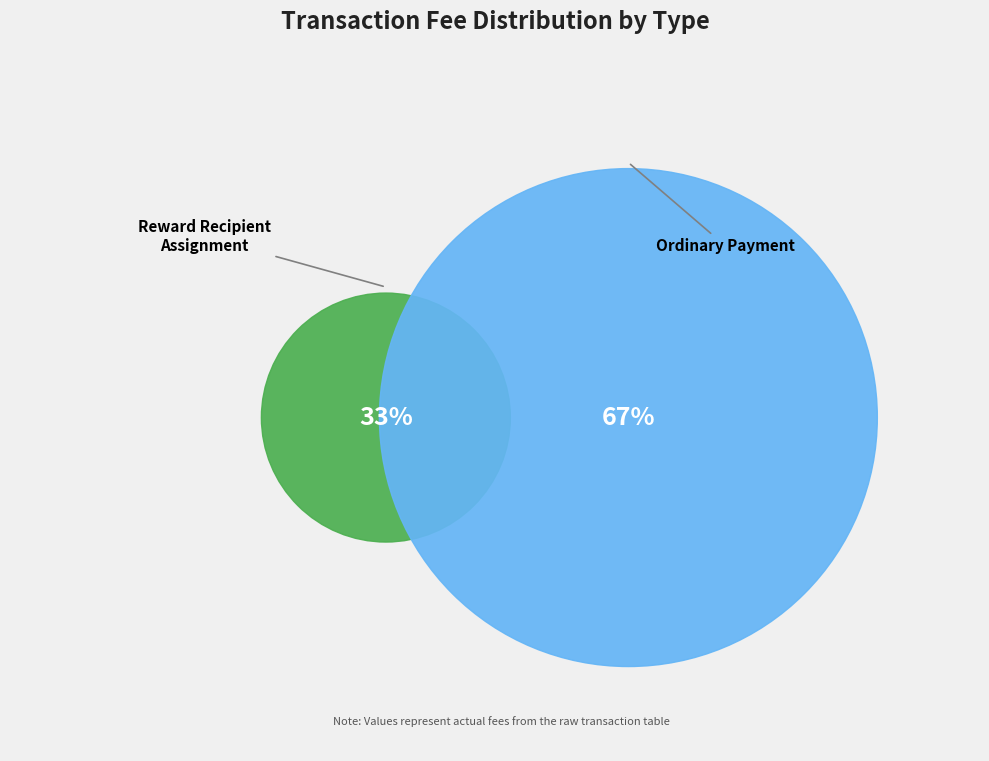

To the nearest percent, what is the combined percentage of Ordinary Payment and Reward Recipient Assignment?

100%